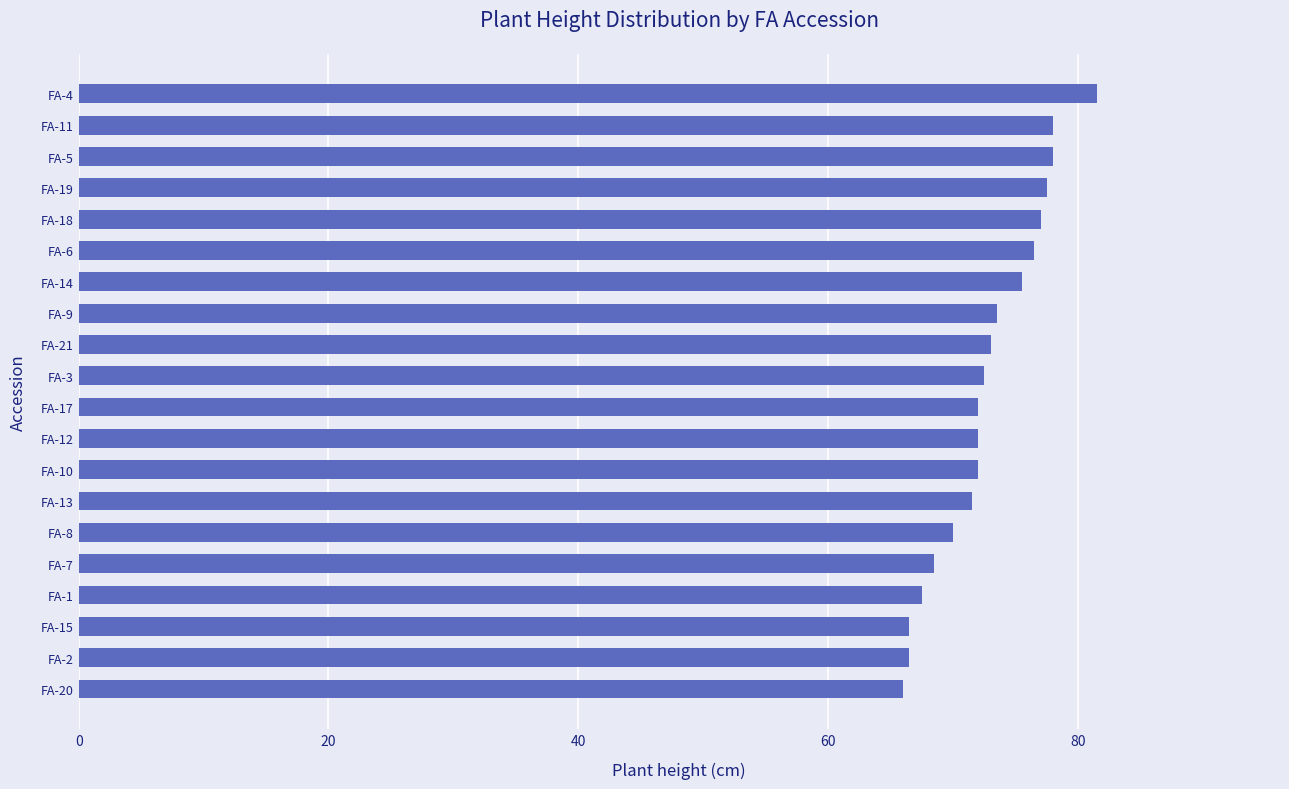

What is the minimum value shown in the chart?

66.0